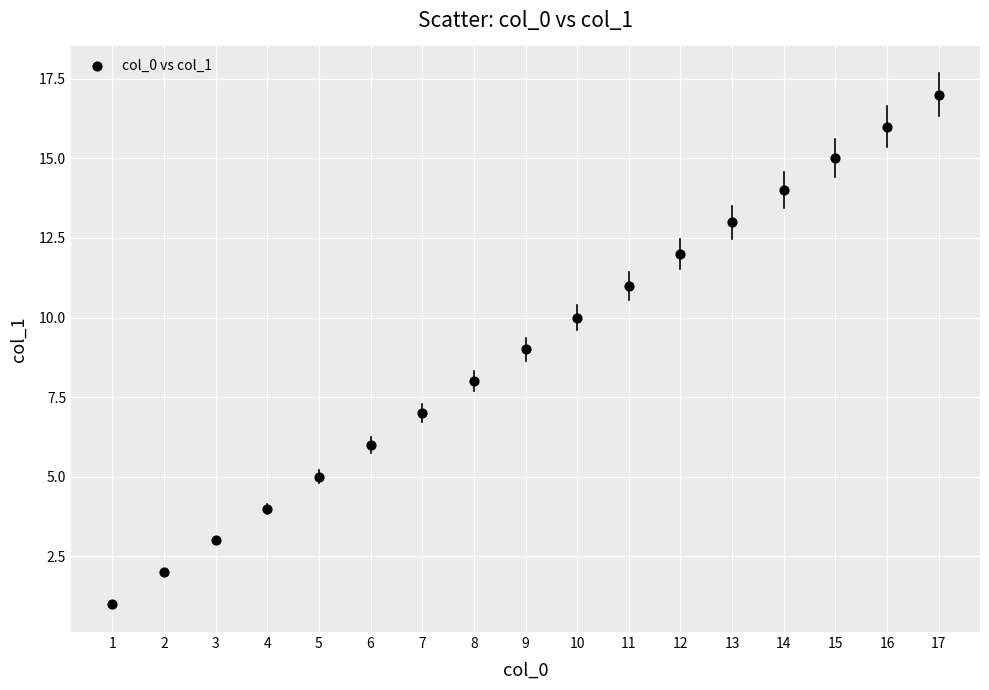

What is the range of Y values (max minus min)?

16